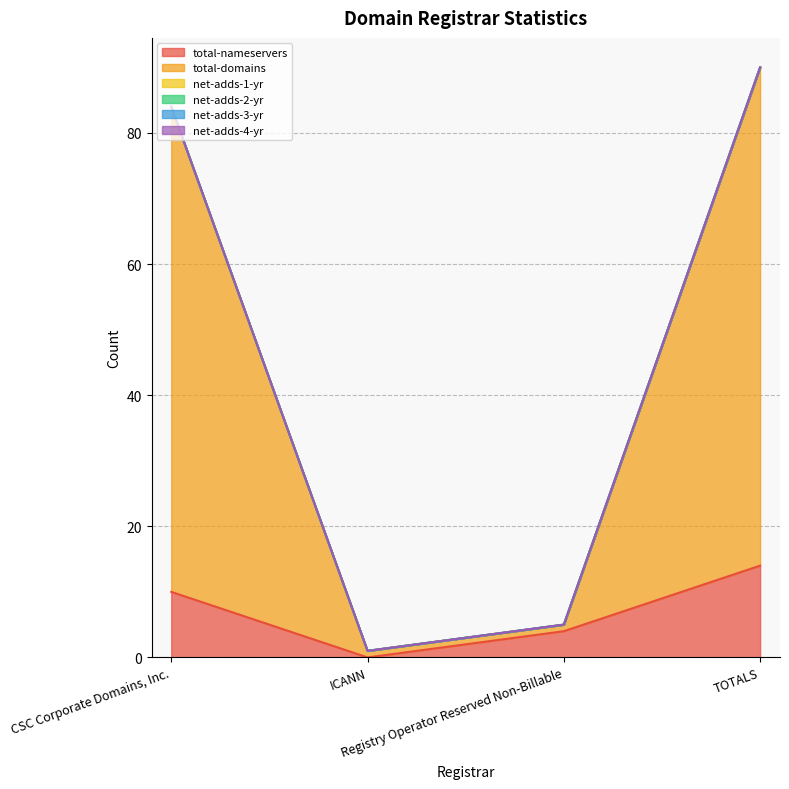

What is the total value across all series at TOTALS?

90